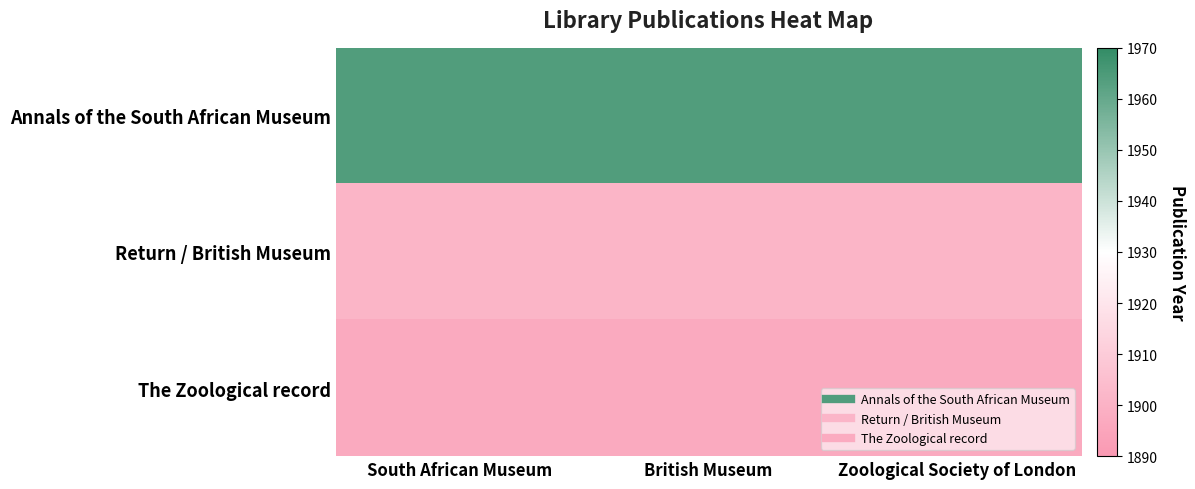

Reading left to right, transcribe all the data shown in this chart.

Annals of the South African Museum: South African Museum=1964	British Museum=1964	Zoological Society of London=1964
Return / British Museum: South African Museum=1901	British Museum=1901	Zoological Society of London=1901
The Zoological record: South African Museum=1897	British Museum=1897	Zoological Society of London=1897